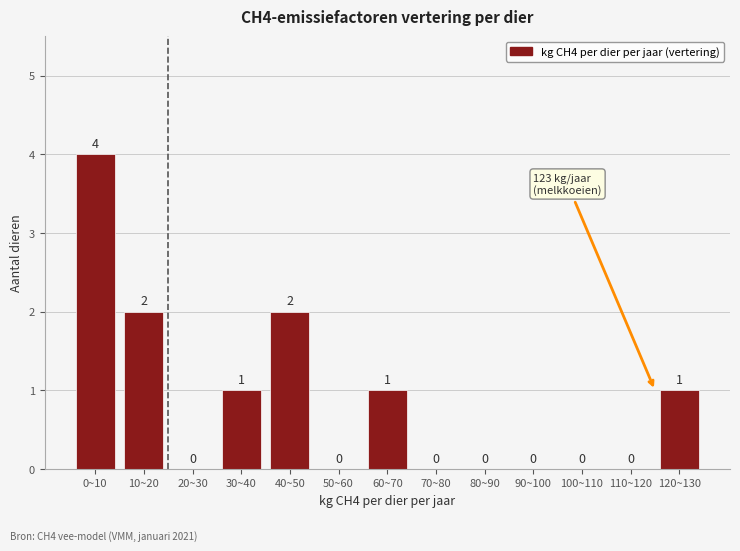

Reading left to right, extract all data points from this chart.

0~10=4	10~20=2	20~30=0	30~40=1	40~50=2	50~60=0	60~70=1	70~80=0	80~90=0	90~100=0	100~110=0	110~120=0	120~130=1